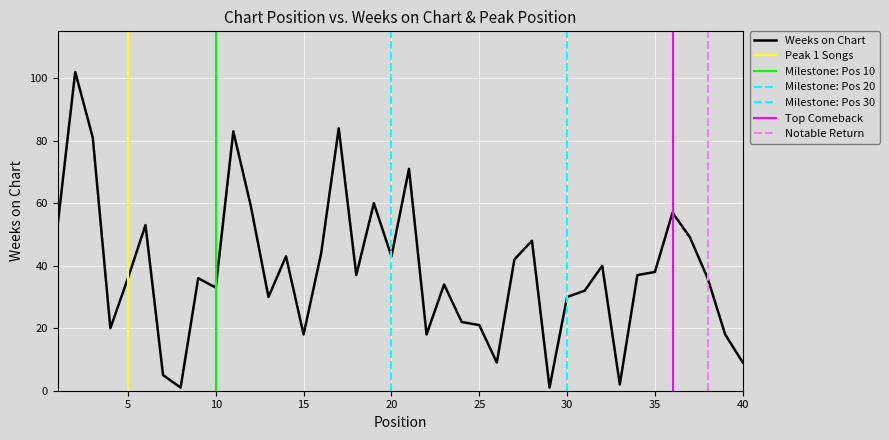

Count the number of categories in the chart.

40